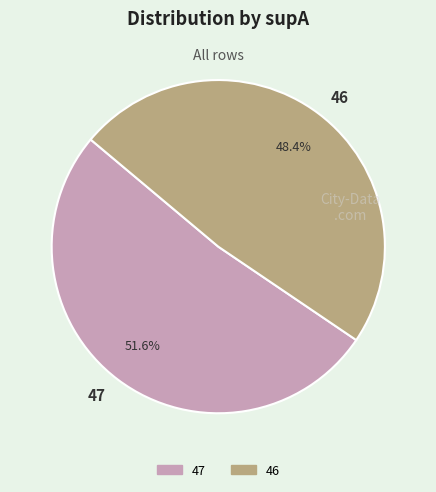

The 47 slice represents 52% of the pie. True or false?

True